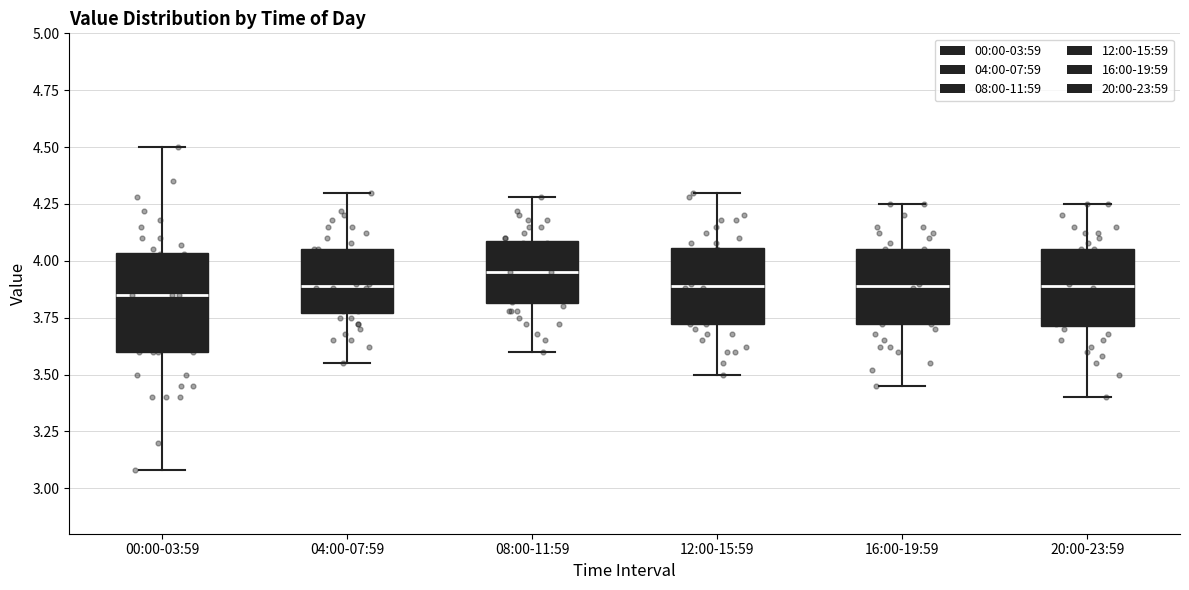

Reading left to right, transcribe this box plot: for each box, give where its median line is, the range the box spans, and where its two whiskers end, as read against the y-axis. The values are not printed on the chart, so give them approximately, as read against the axis.

00:00-03:59: median 3.85, box 3.60 to 4.05, whiskers 3.10 to 4.50
04:00-07:59: median 3.90, box 3.75 to 4.05, whiskers 3.55 to 4.30
08:00-11:59: median 3.95, box 3.80 to 4.10, whiskers 3.60 to 4.30
12:00-15:59: median 3.90, box 3.70 to 4.05, whiskers 3.50 to 4.30
16:00-19:59: median 3.90, box 3.70 to 4.05, whiskers 3.45 to 4.25
20:00-23:59: median 3.90, box 3.70 to 4.05, whiskers 3.40 to 4.25